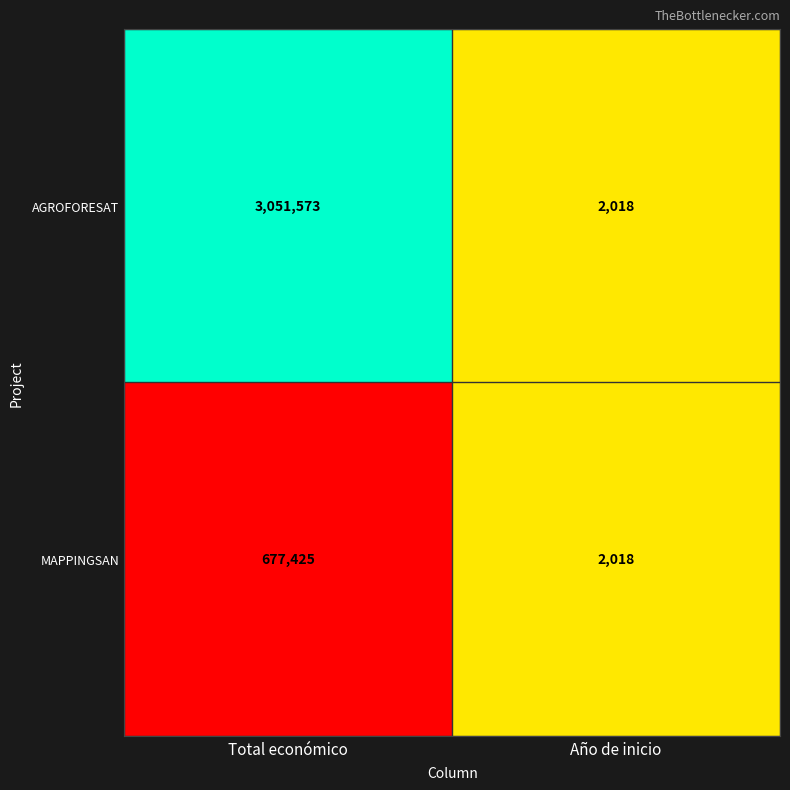

At which category does the chart reach its minimum across all series?

Año de inicio